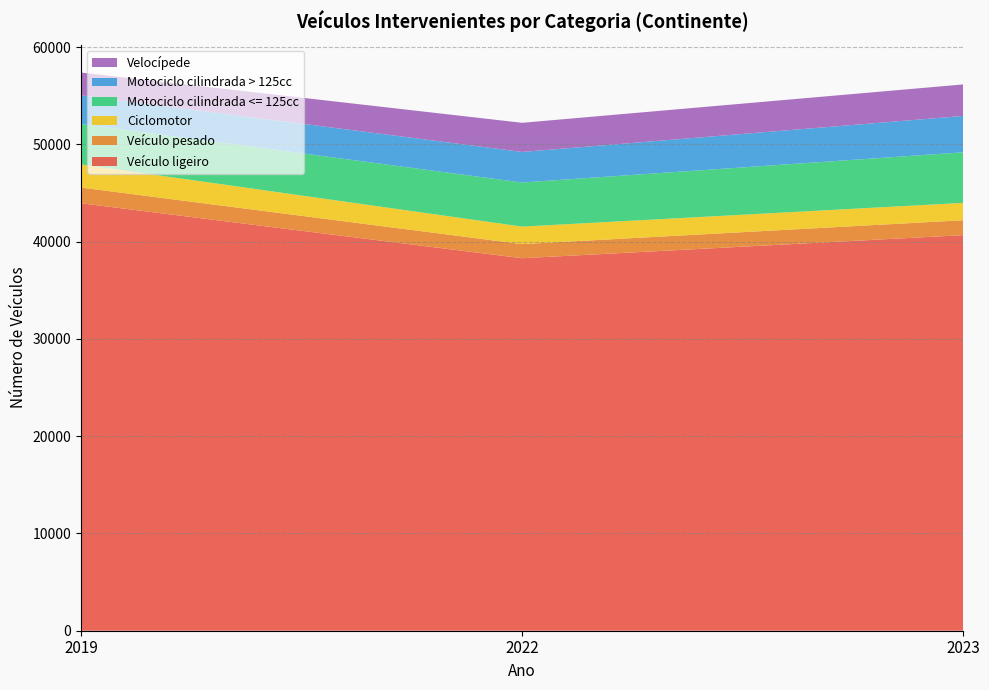

Reading right to left, transcribe all the data shown in this chart.

Veículo ligeiro: 2023=40663	2022=38290	2019=43934
Veículo pesado: 2023=1533	2022=1453	2019=1620
Ciclomotor: 2023=1784	2022=1797	2019=2378
Motociclo cilindrada <= 125cc: 2023=5199	2022=4536	2019=4155
Motociclo cilindrada > 125cc: 2023=3737	2022=3139	2019=2946
Velocípede: 2023=3239	2022=2995	2019=2344